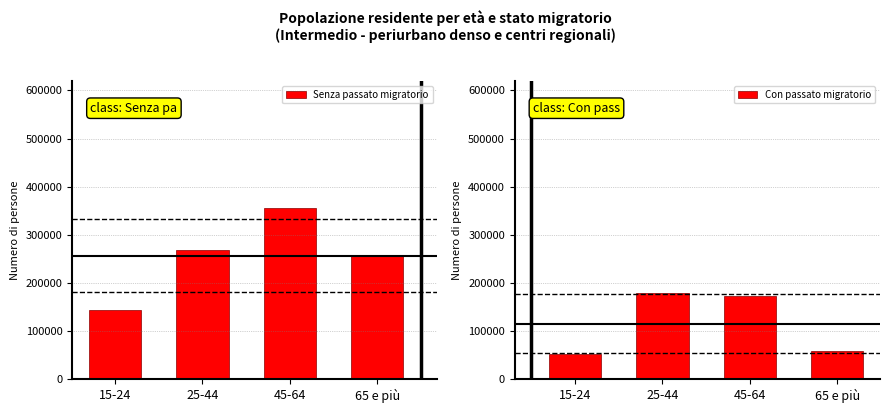

Which series has the widest spread of values?

Senza passato migratorio